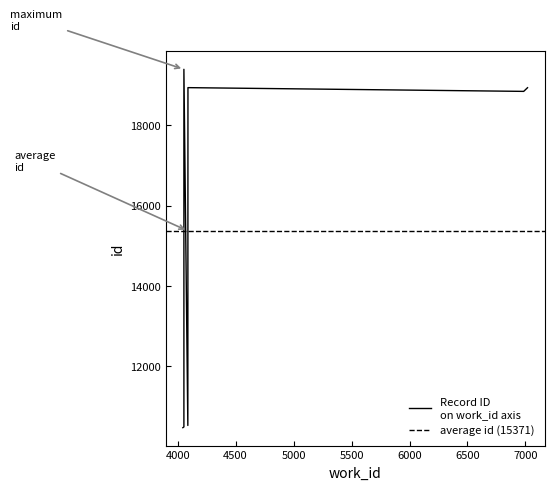

What is the ratio of the value at 4054 to the value at 4089?

0.6